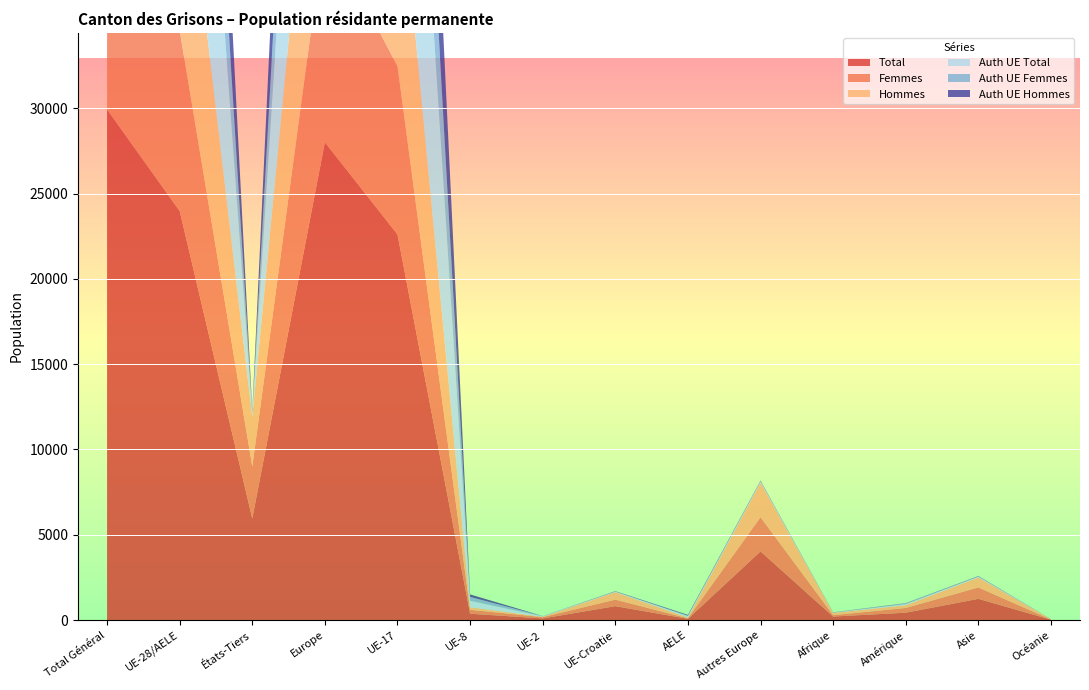

Reading left to right, what are all the values shown in this chart?

Total: 29928	23975	5953	28003	22601	377	100	820	77	4028	211	437	1248	27
Femmes: 13620	10579	3041	12583	9859	229	76	381	34	2004	81	277	669	10
Hommes: 16308	13396	2912	15420	12742	148	24	439	43	2024	130	160	579	17
Auth UE Total: 23290	23105	185	23164	22601	377	21	29	77	59	18	60	44	4
Auth UE Femmes: 10262	10154	108	10185	9859	229	21	11	34	31	7	45	25	0
Auth UE Hommes: 13028	12951	77	12979	12742	148	0	18	43	28	11	15	19	4